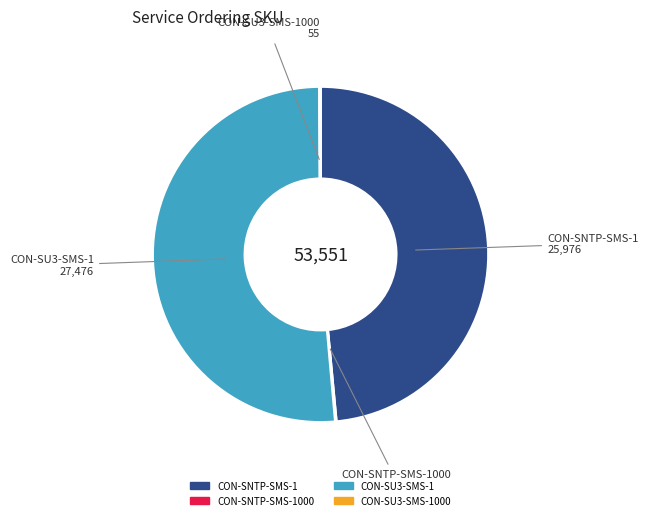

Does any single category account for the majority?

Yes